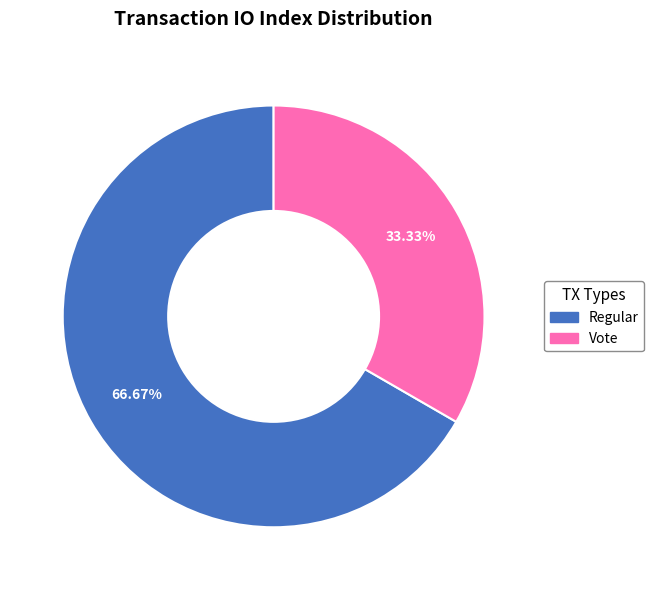

How many slices are in this pie chart?

2